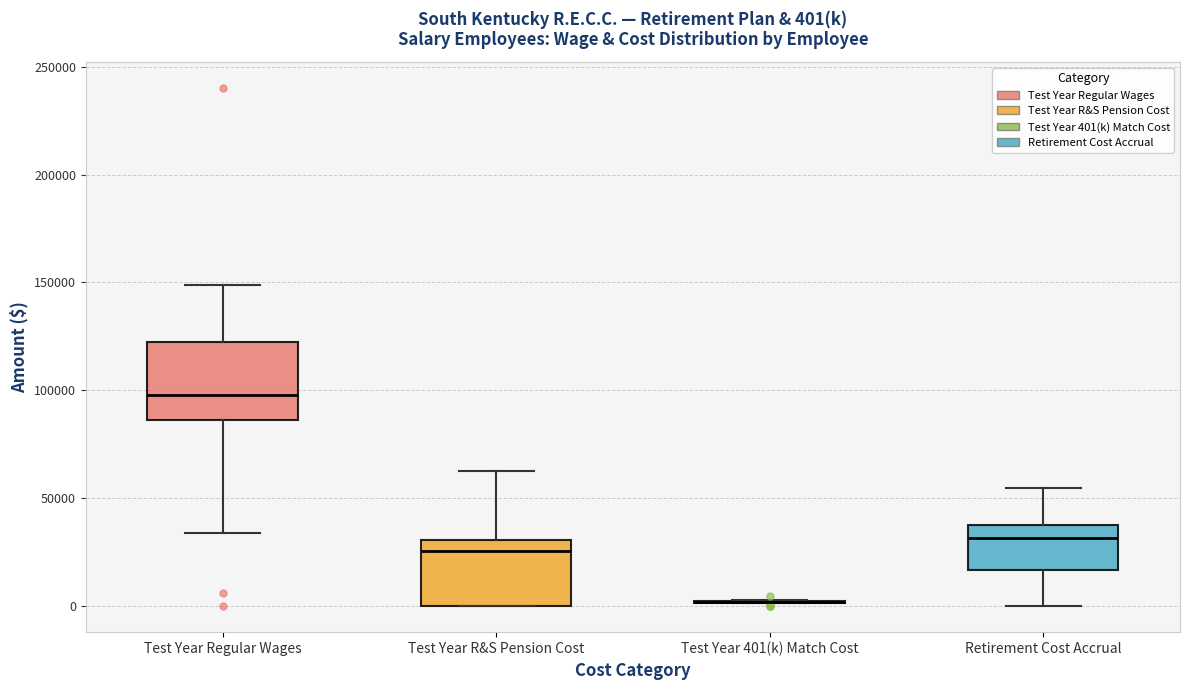

Comparing the boxes themselves (not the whiskers), which one is the tallest?

Test Year Regular Wages